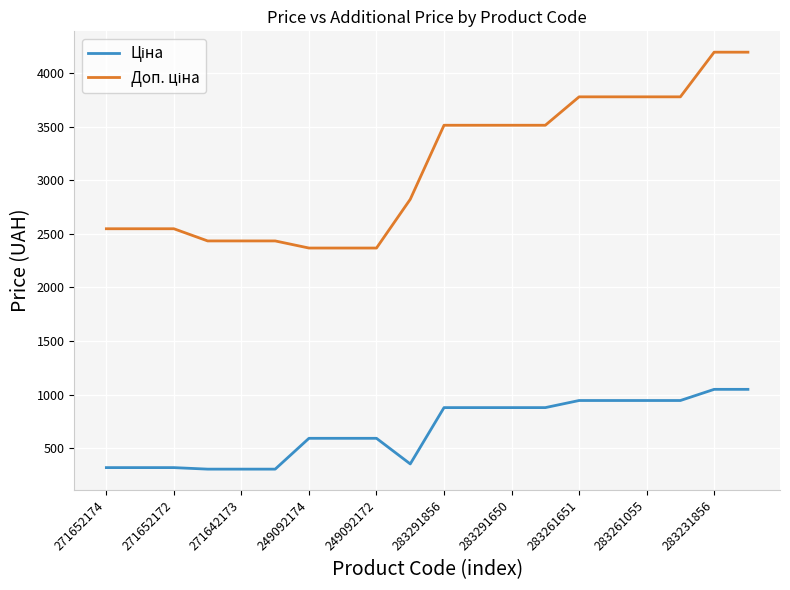

What is the maximum value shown in the chart?

4193.5